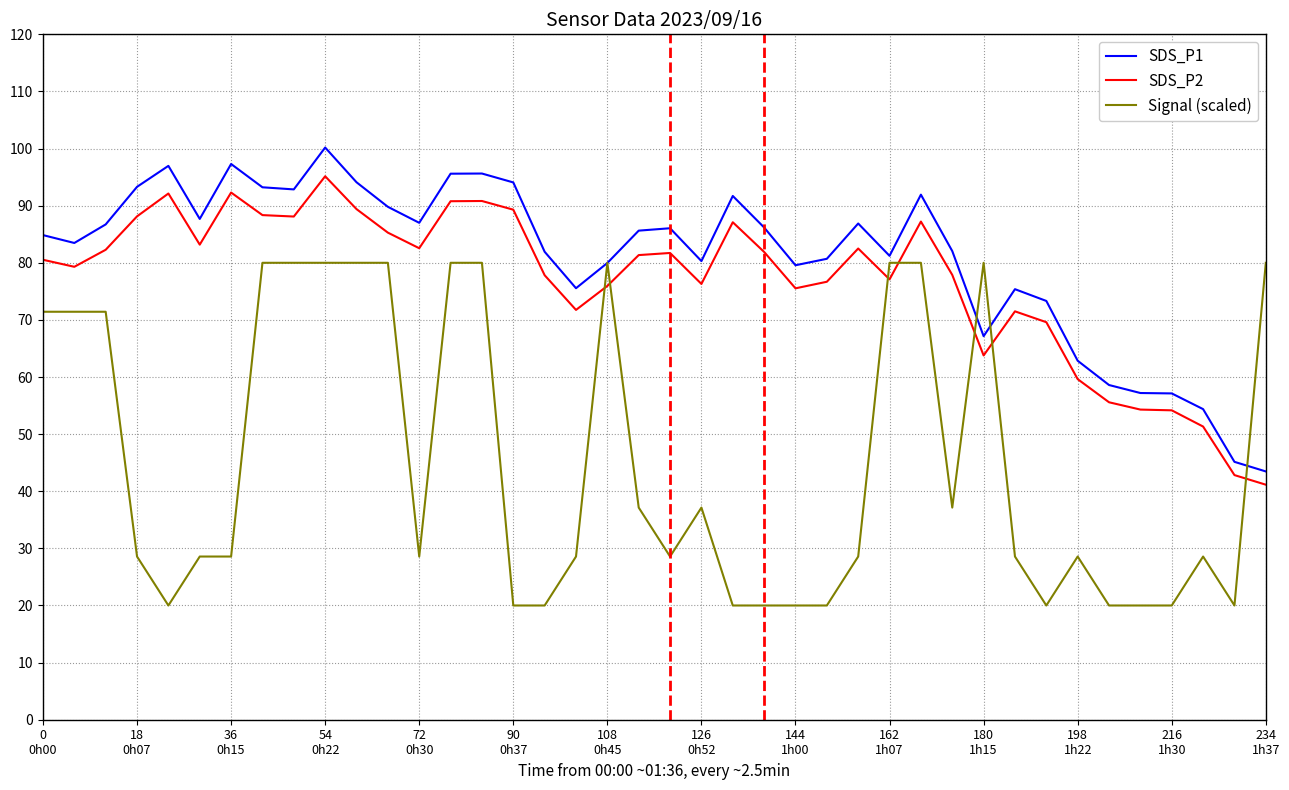

How many lines are shown in the chart?

3